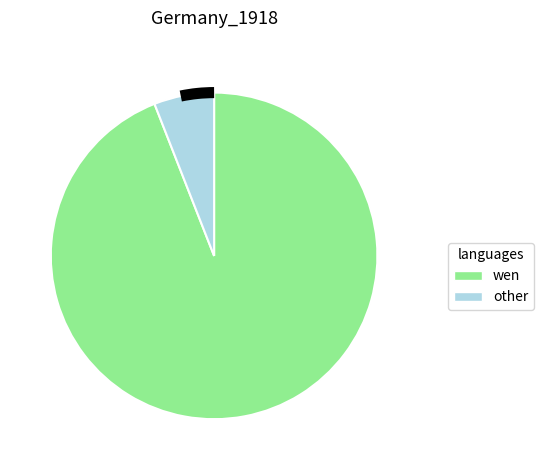

Is there any slice that represents more than half of the pie?

Yes